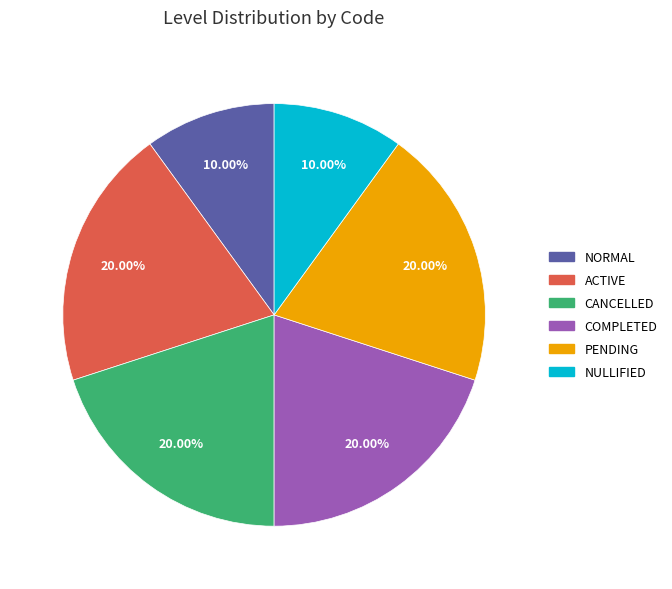

What percentage is NOT represented by PENDING?

80.0%